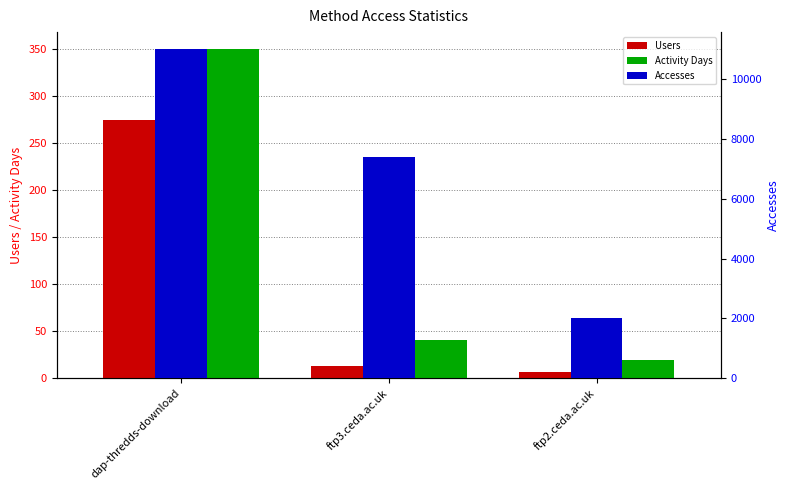

Is the value of Activity Days at dap-thredds-download greater than the value of Users at ftp3.ceda.ac.uk?

Yes